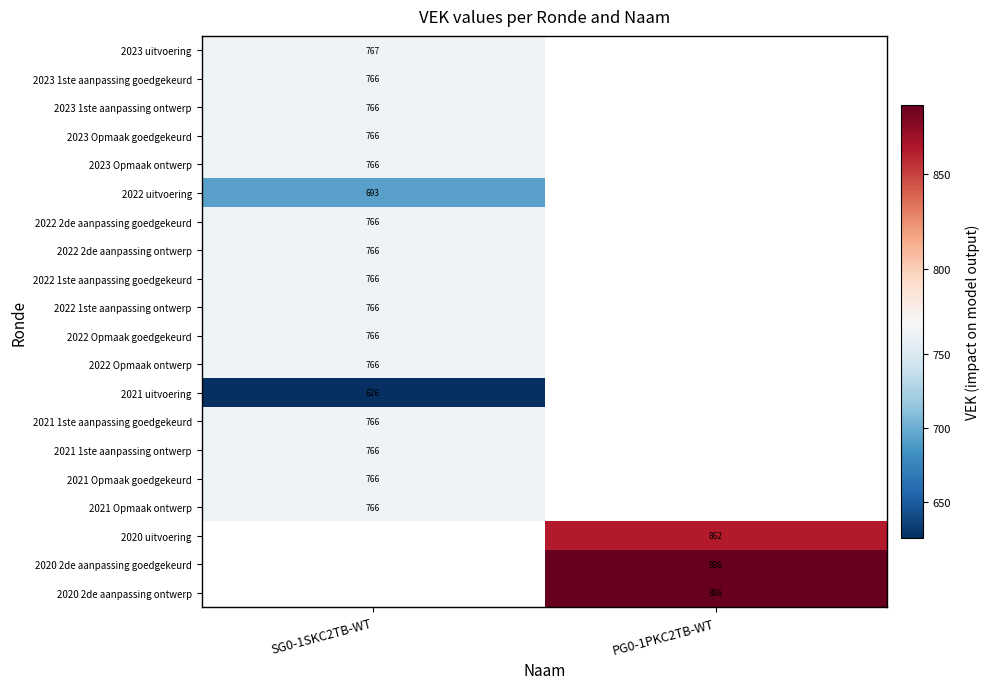

Is it true that 2020 2de aanpassing ontwerp equals 886 at PG0-1PKC2TB-WT?

True